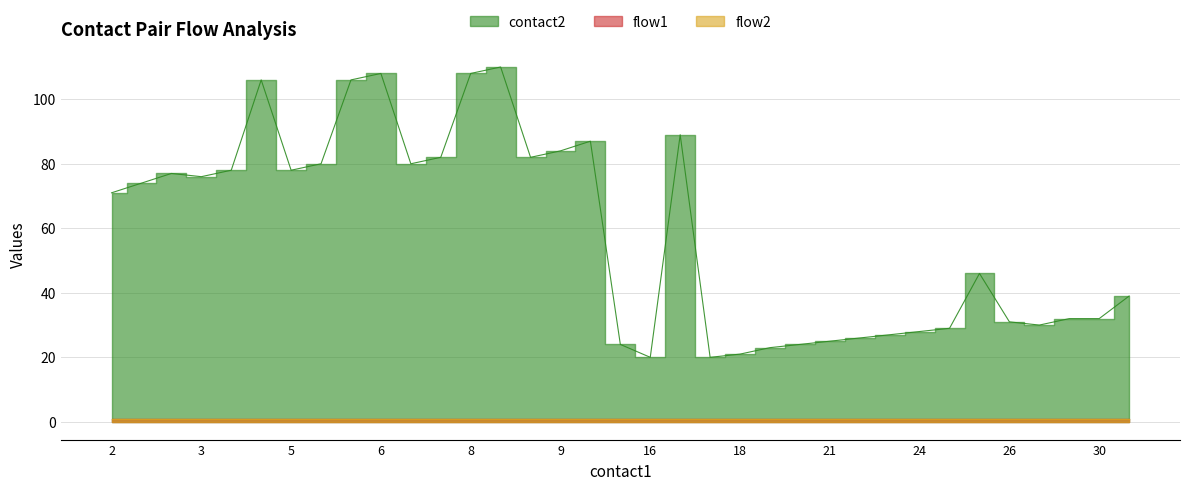

What is the difference between the highest and lowest values at 7?

79